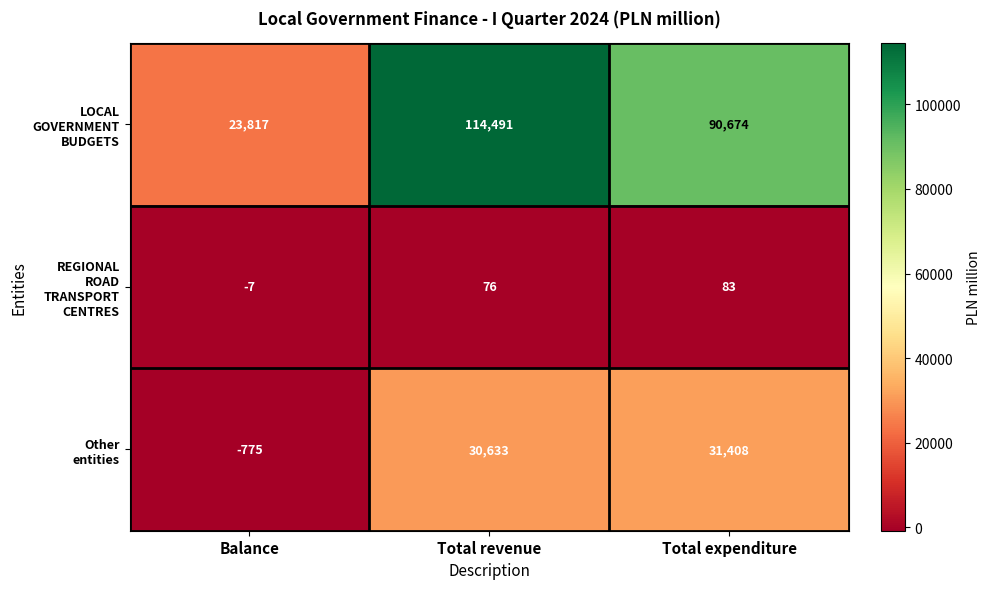

What is the difference between the highest and lowest values at Total revenue?

114415